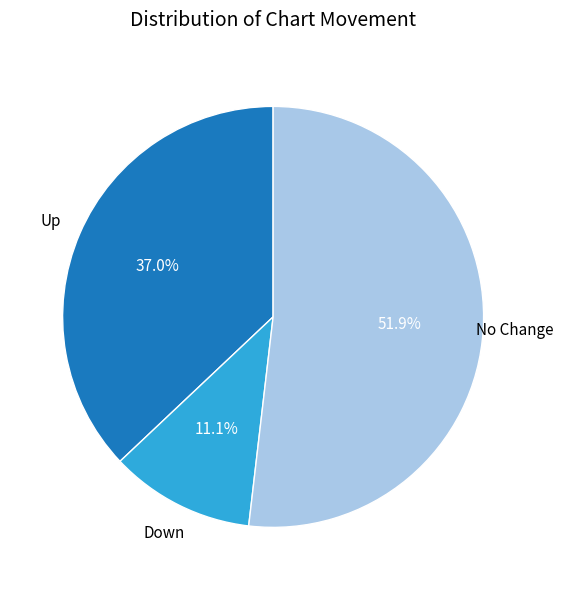

Is there a majority slice in this chart?

Yes